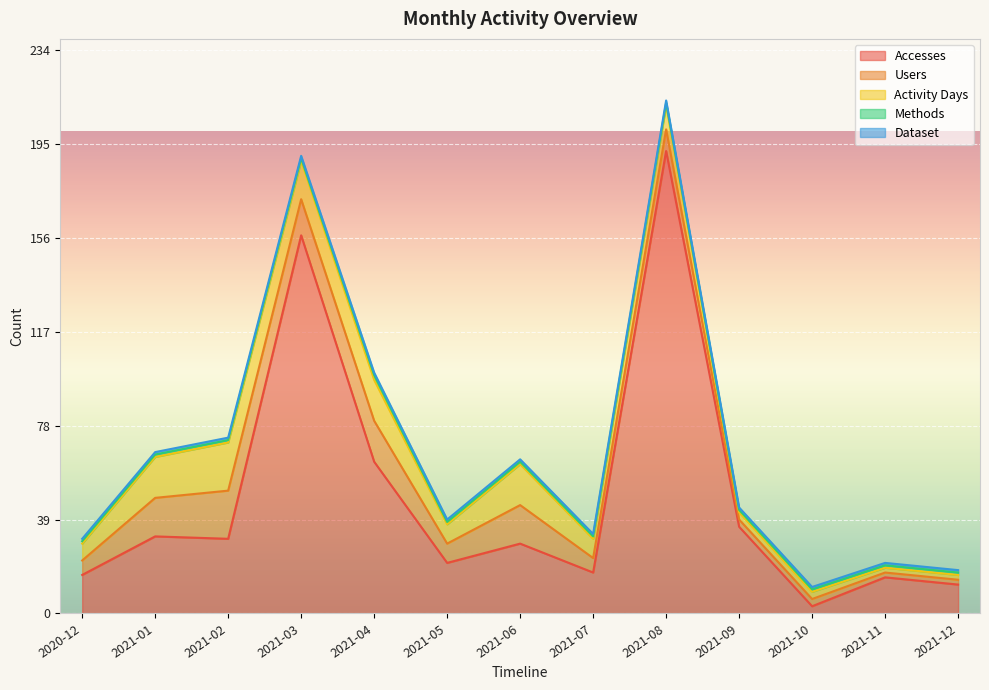

What is the total value across all series at 2021-10?

11